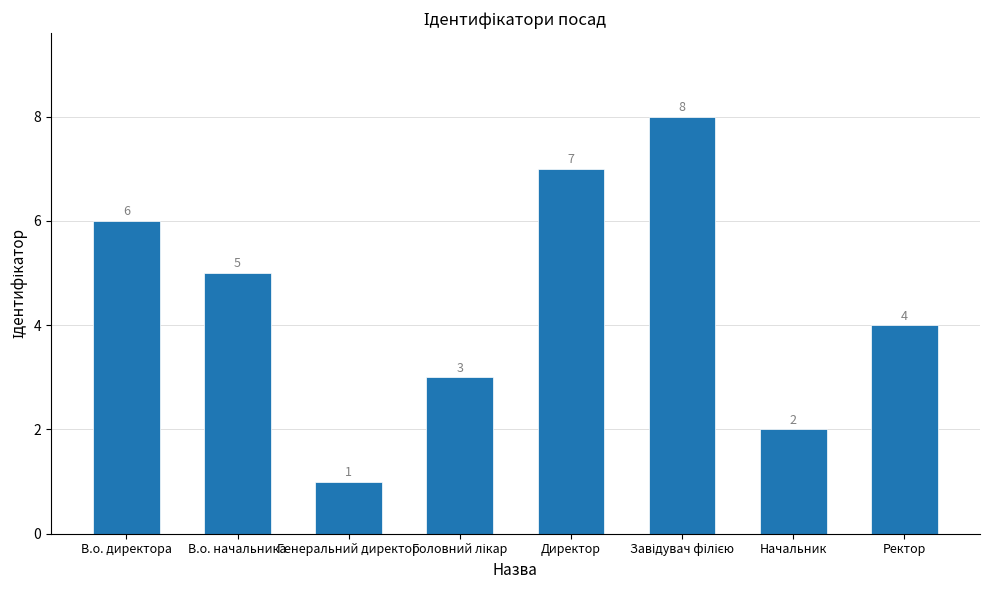

At which label is the value closest to 4?

Ректор